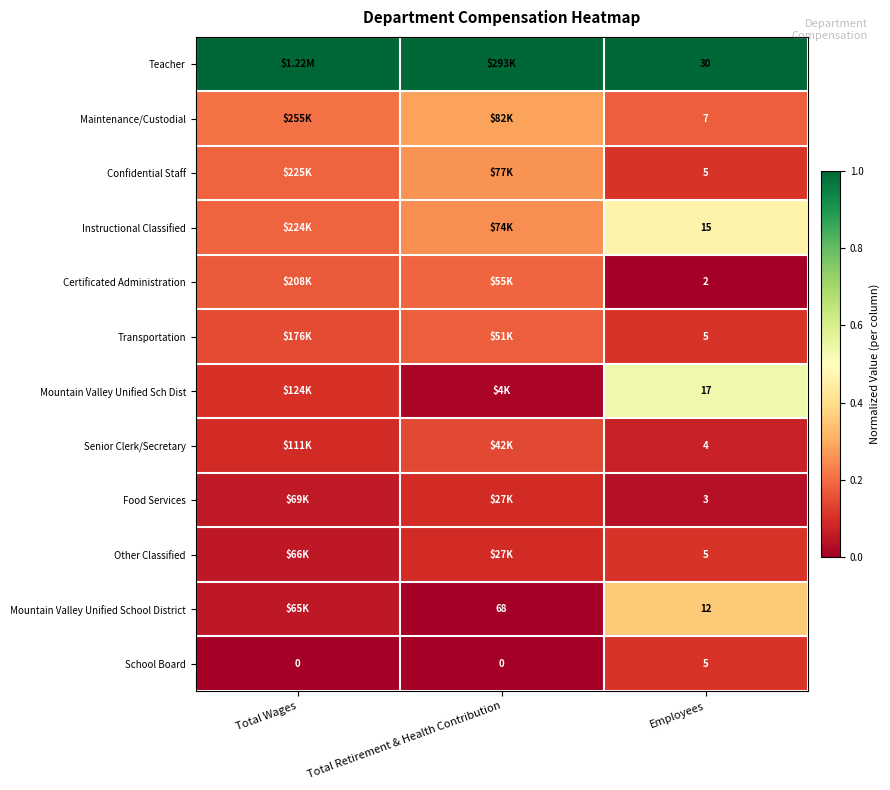

Which series has the largest total across all categories?

Teacher